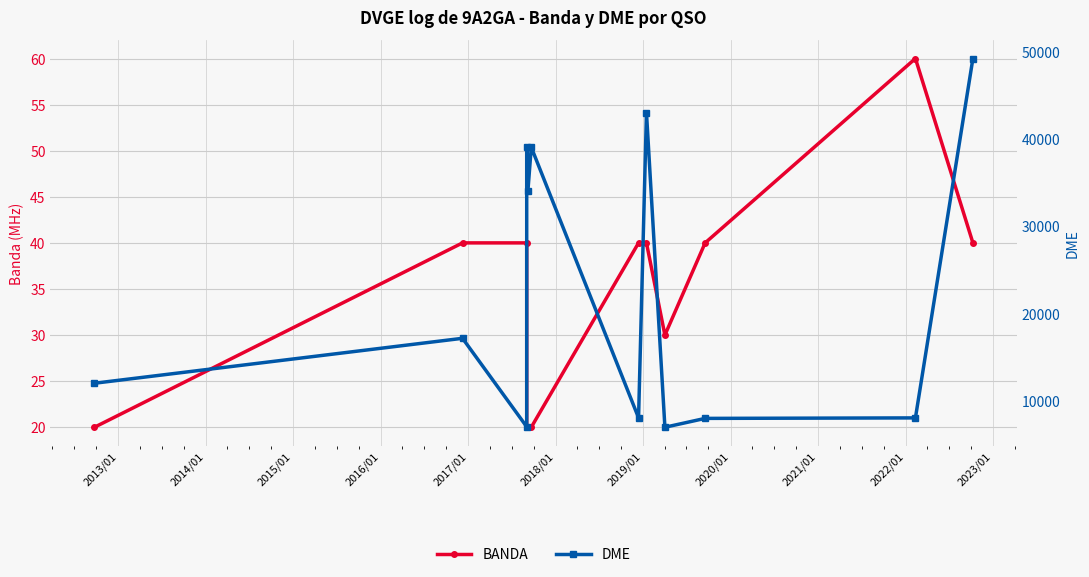

True or false: BANDA and DME cross at least once.

False